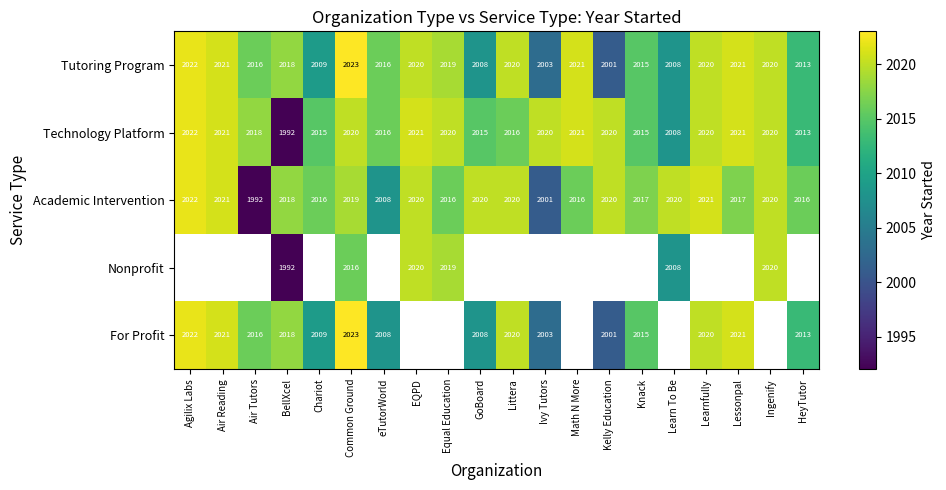

The For Profit series shows 3404.8 at Air Reading. True or false?

False